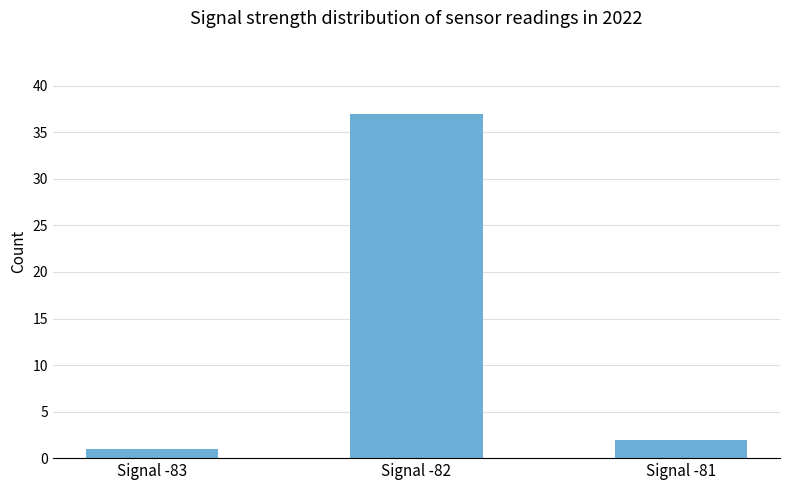

What is the difference between the maximum and minimum values?

36